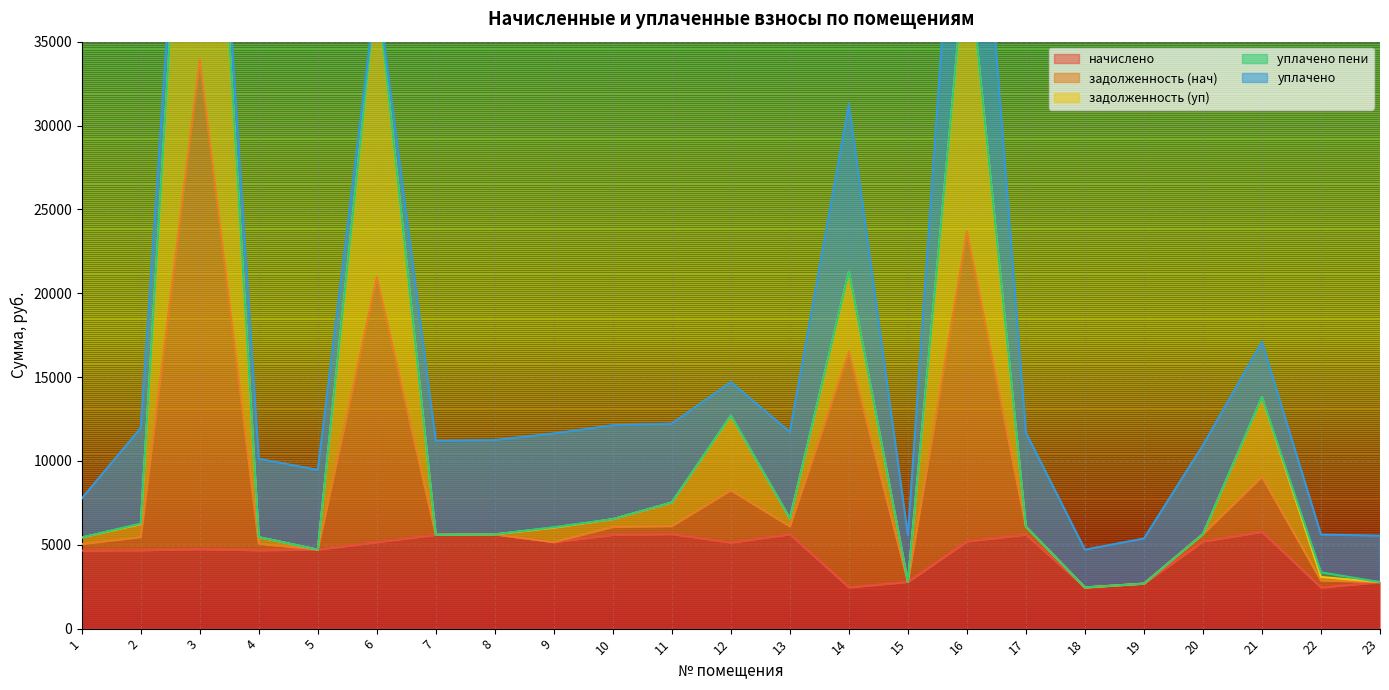

How many data points in задолженность (нач) are less than 5622?

11